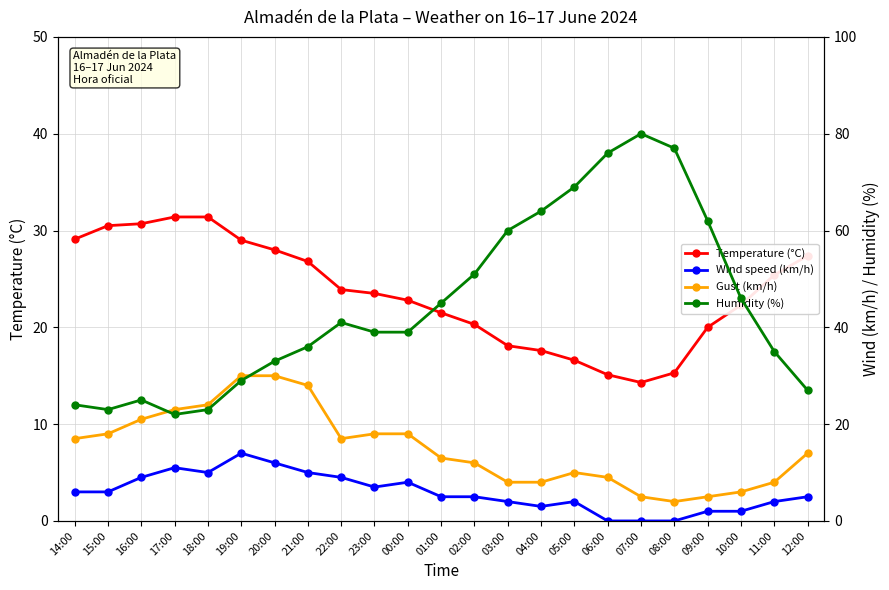

At which label does Wind speed (km/h) reach its peak?

19:00